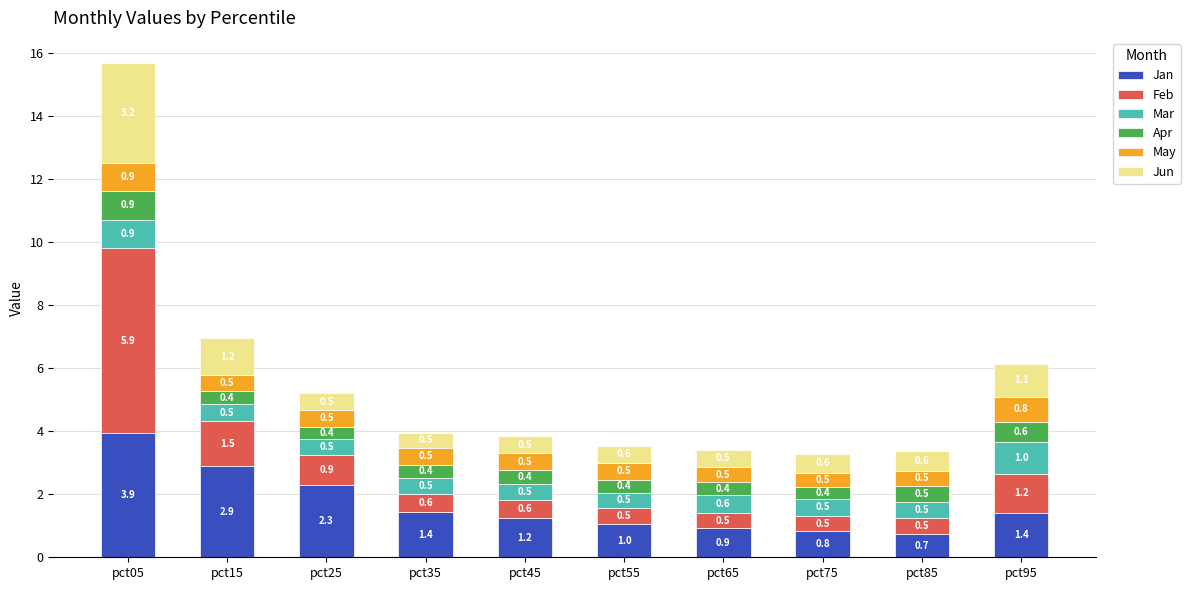

At which category is the sum across all series the highest?

pct05